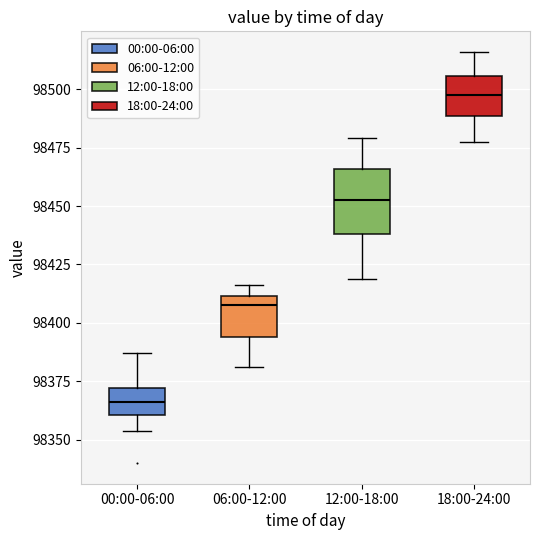

Where is the lower edge of the box for 06:00-12:00 on the y-axis? The values are not printed on the chart, so give them approximately, as read against the axis.

98395